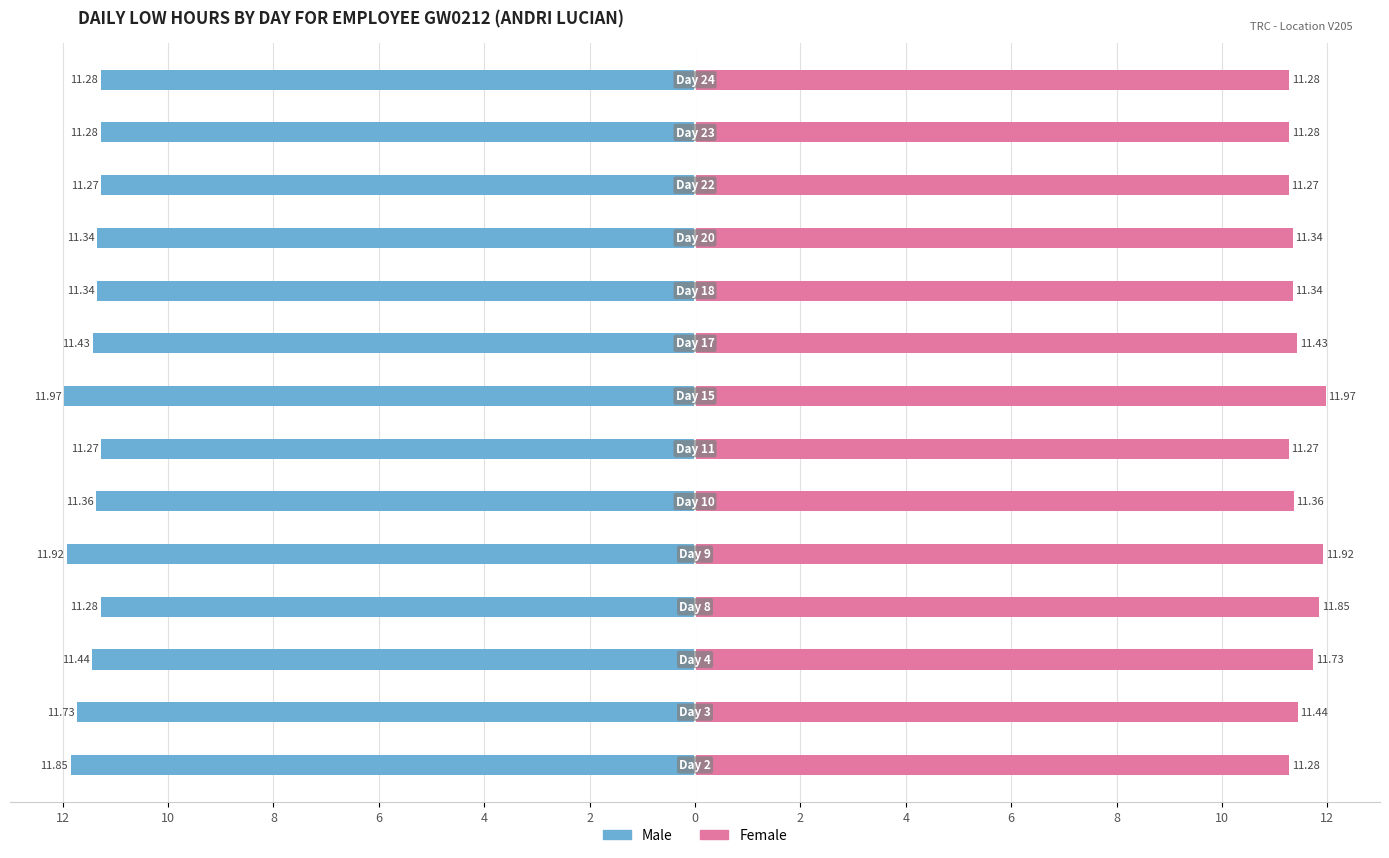

What are all the series names shown in the legend?

Male, Female